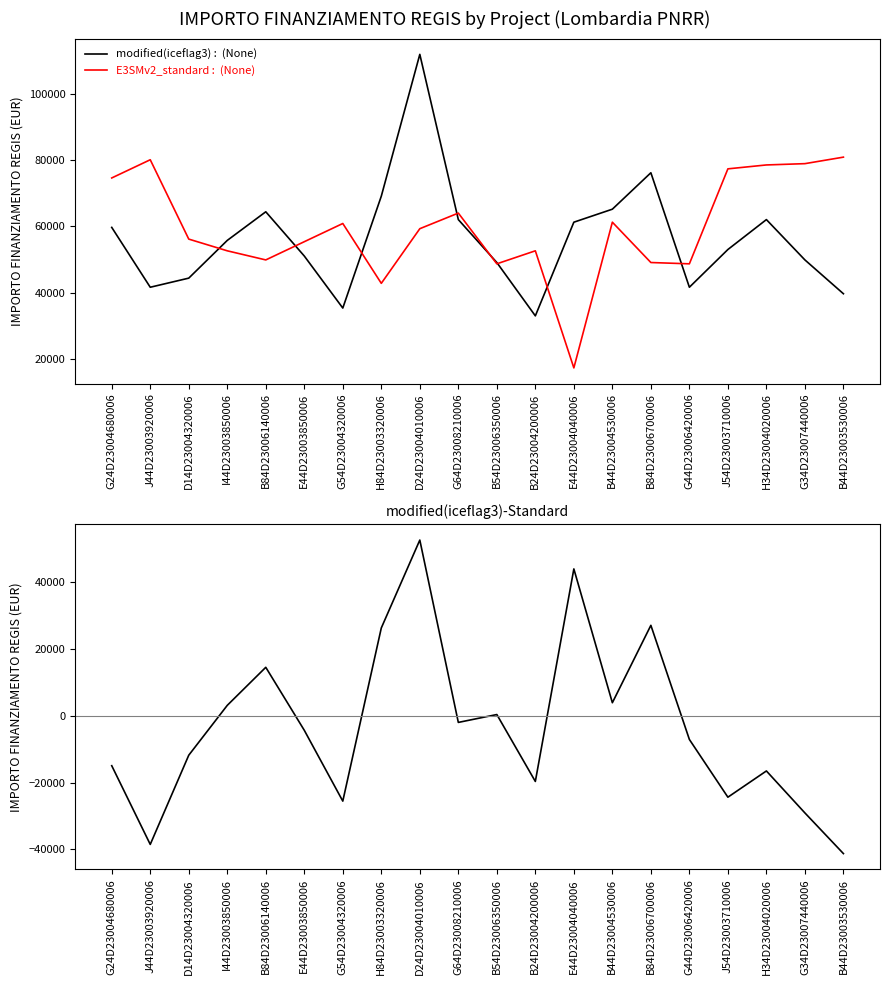

Where is modified(iceflag3) nearest to the value 72472?

H84D23003320006